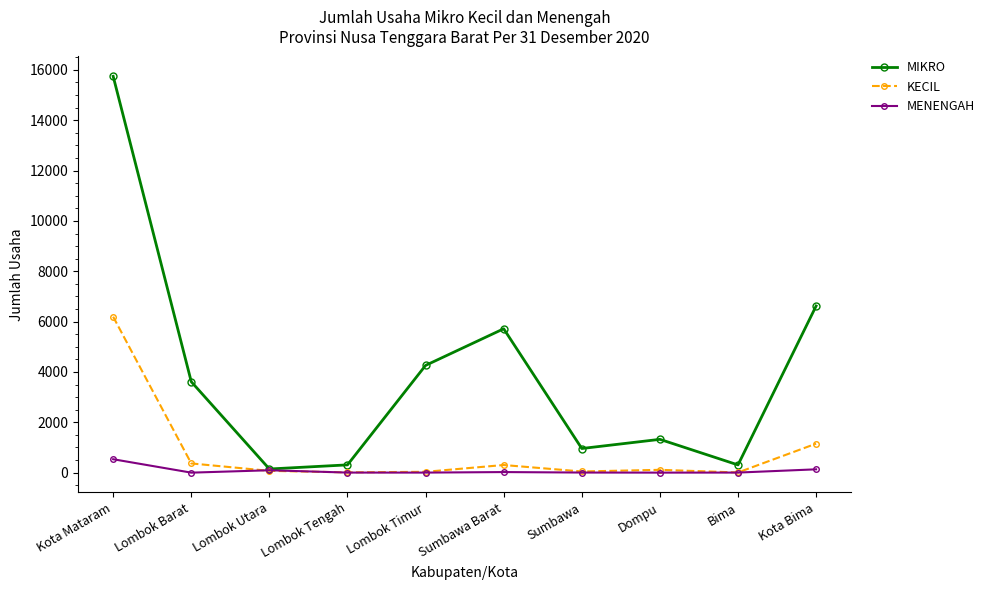

What is the label of the 6th point from the right?

Lombok Timur